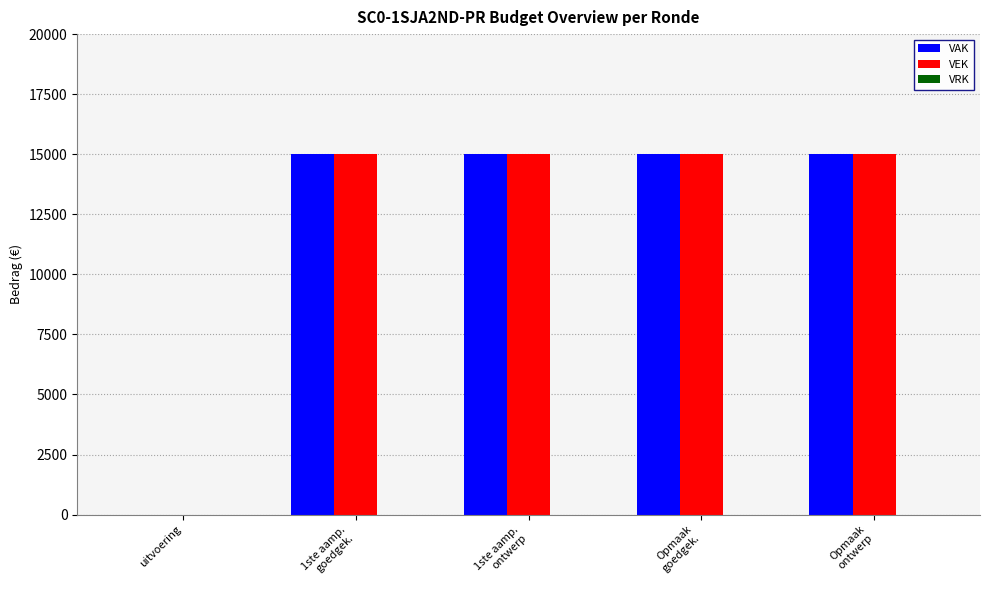

Read the VEK value at 1ste aamp.
ontwerp, to the nearest 50.

15000